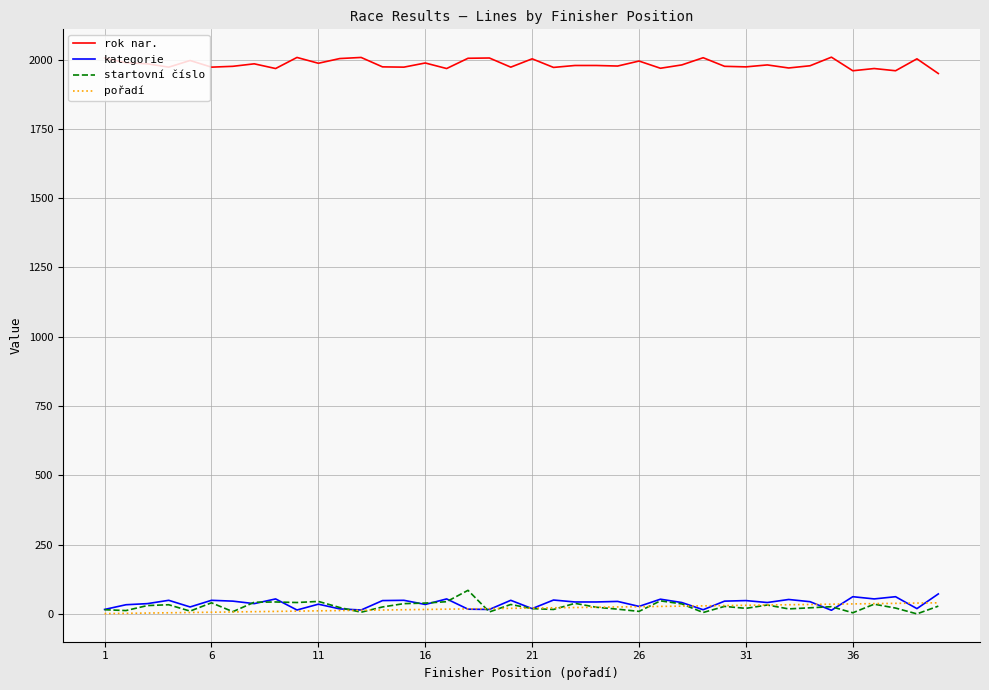

What is the average value of the kategorie series?

39